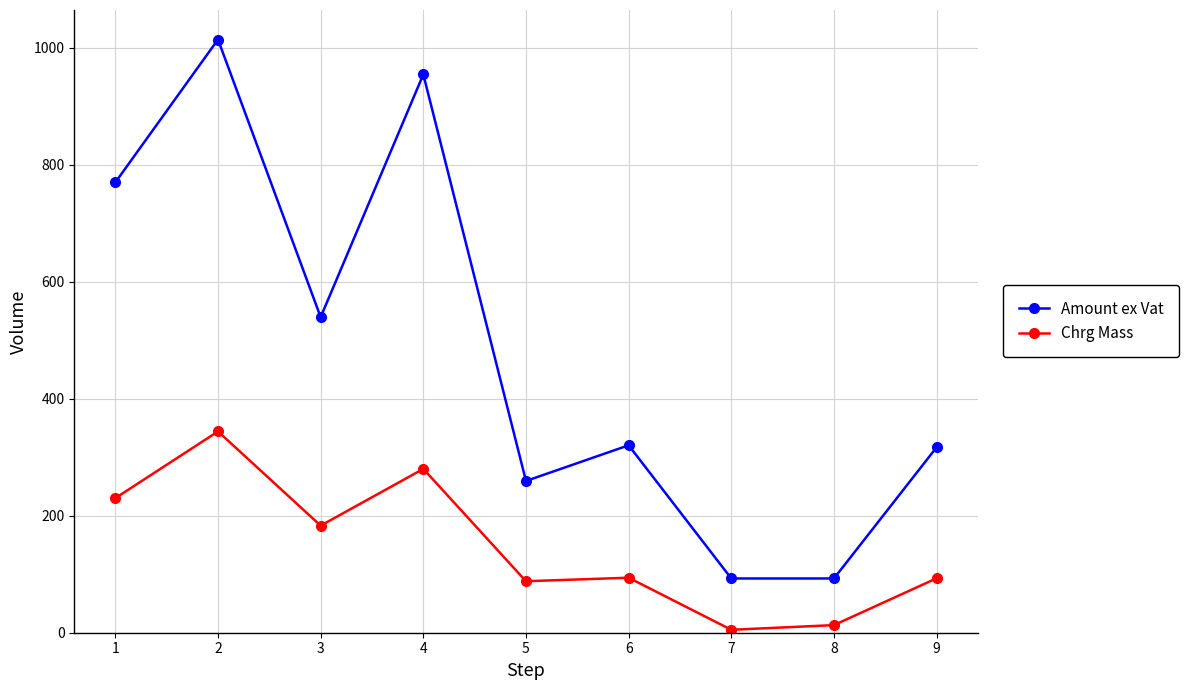

What is the difference between the second highest and second lowest values in the Chrg Mass series?

267.0